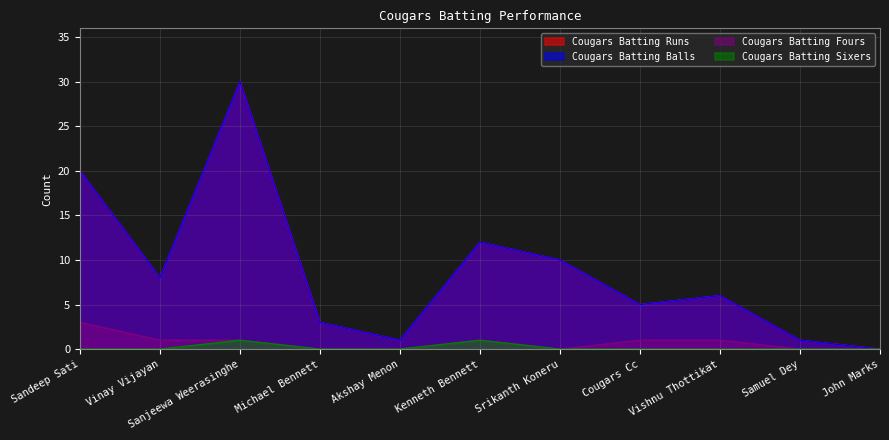

How many positive values does the Cougars Batting Runs series have?

10